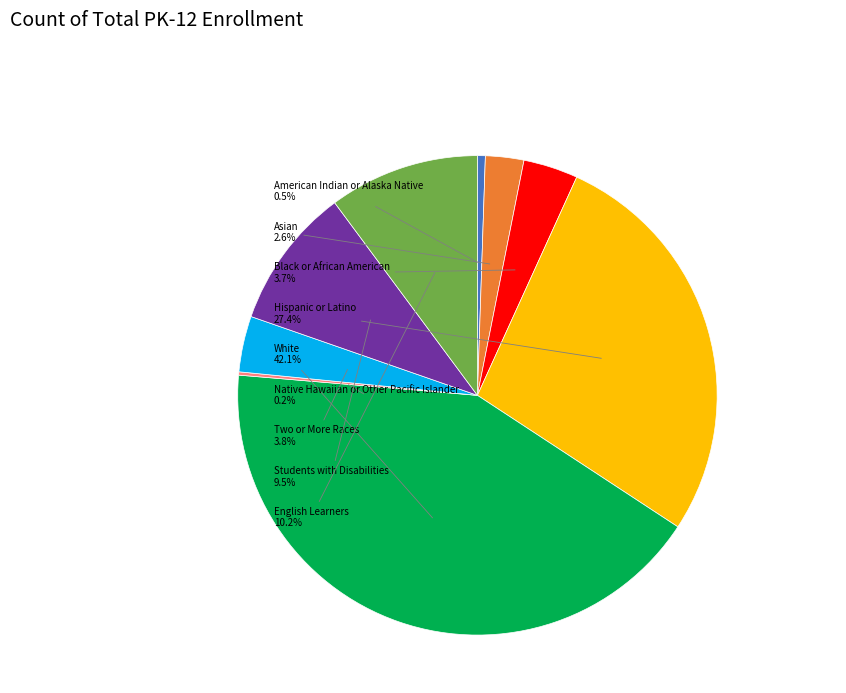

Is there a majority slice in this chart?

No